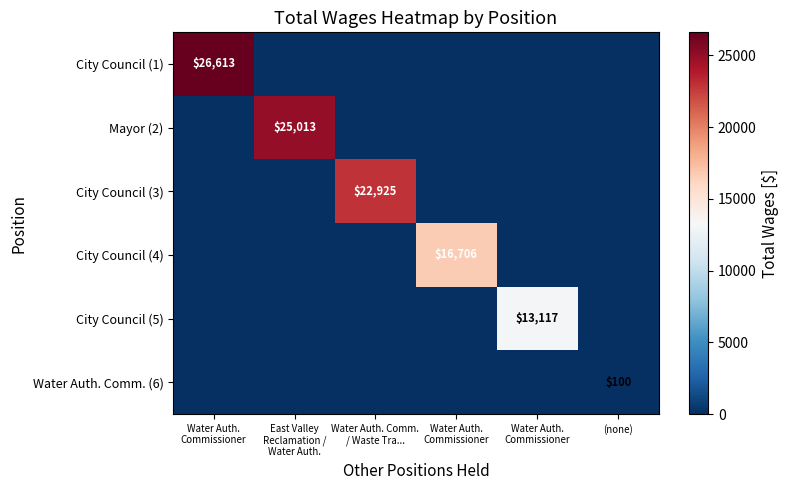

True or false: City Council (4) has a value of 0 at (none).

True